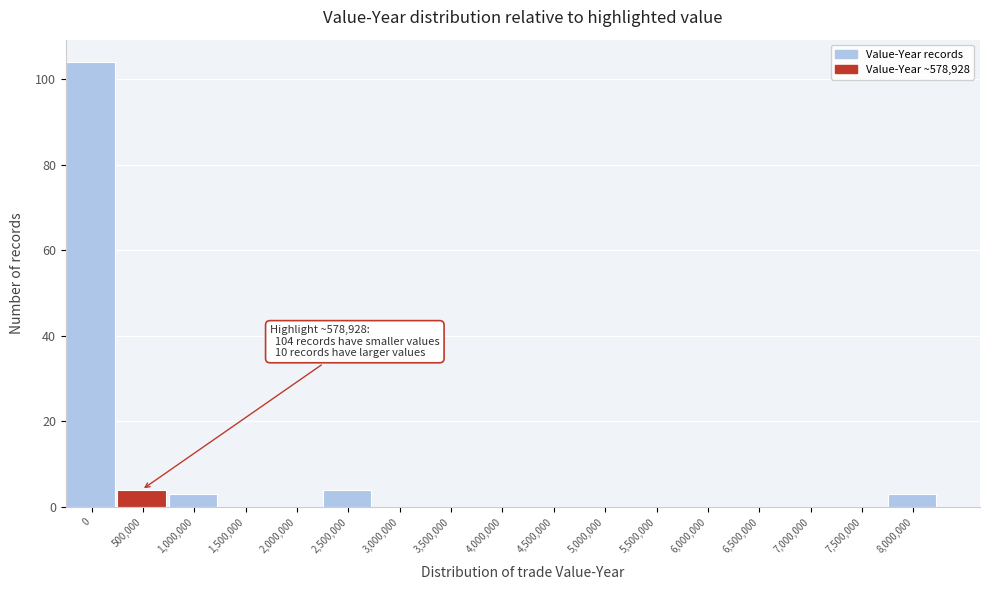

Reading right to left, list all the values displayed in this chart.

8,000,000=3	7,500,000=0	7,000,000=0	6,500,000=0	6,000,000=0	5,500,000=0	5,000,000=0	4,500,000=0	4,000,000=0	3,500,000=0	3,000,000=0	2,500,000=4	2,000,000=0	1,500,000=0	1,000,000=3	500,000=4	0=104